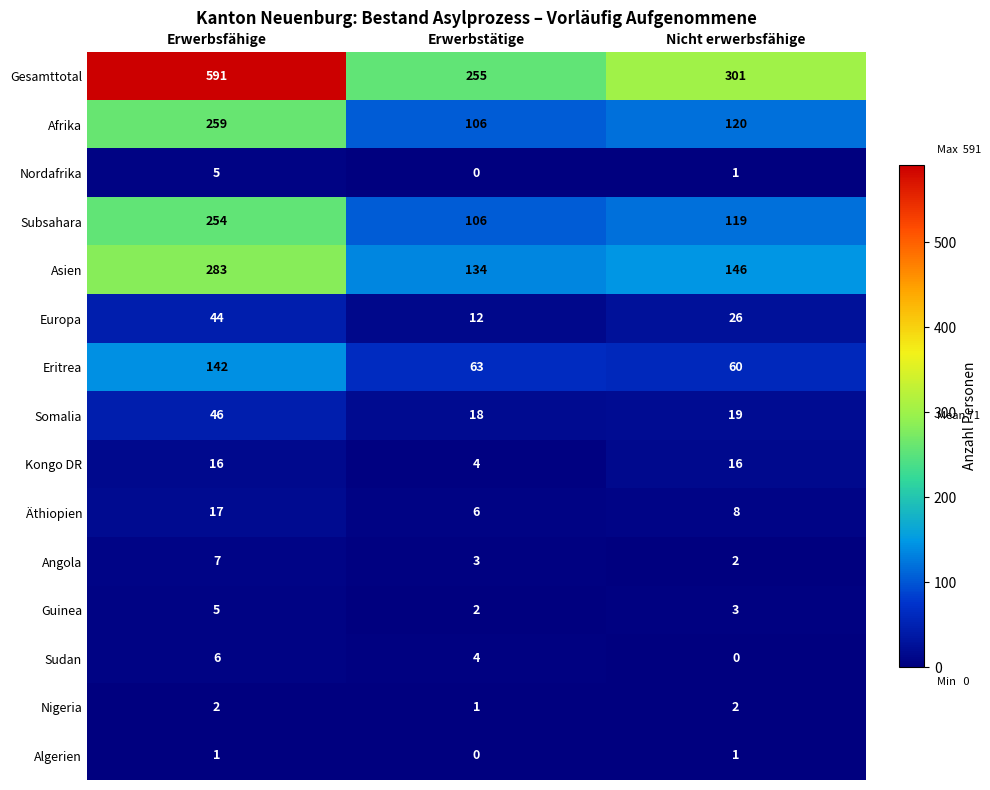

Rank the categories by Europa value from highest to lowest.

Erwerbsfähige, Nicht erwerbsfähige, Erwerbstätige